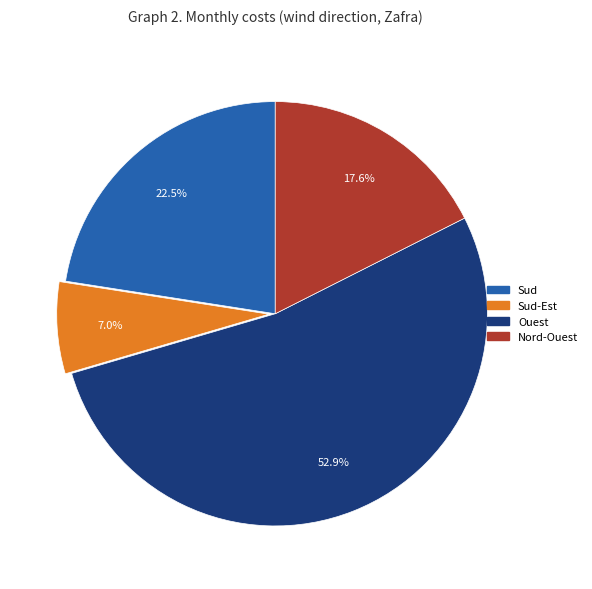

Is there a majority slice in this chart?

Yes